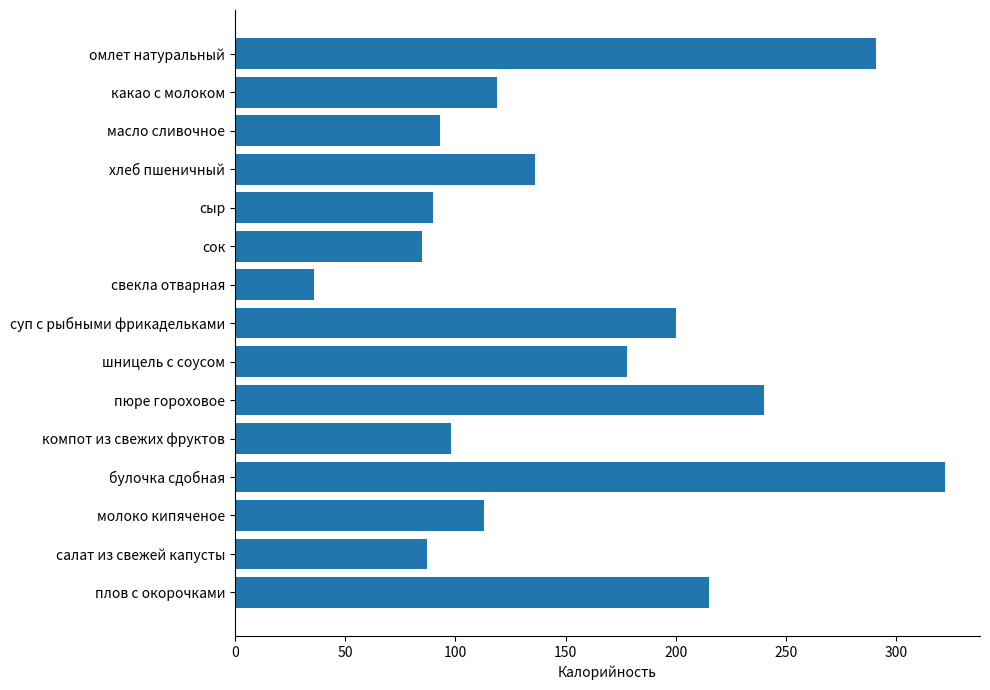

Which category has the highest value across all series?

булочка сдобная